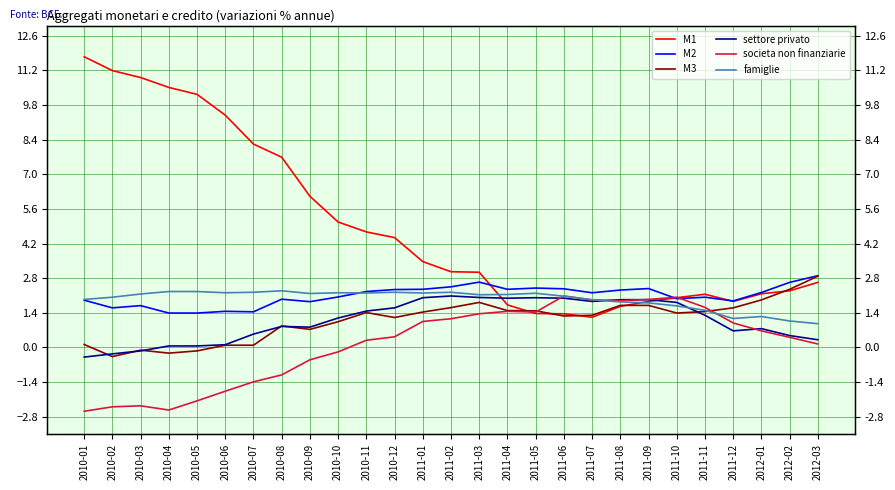

Which series has the largest total across all categories?

M1